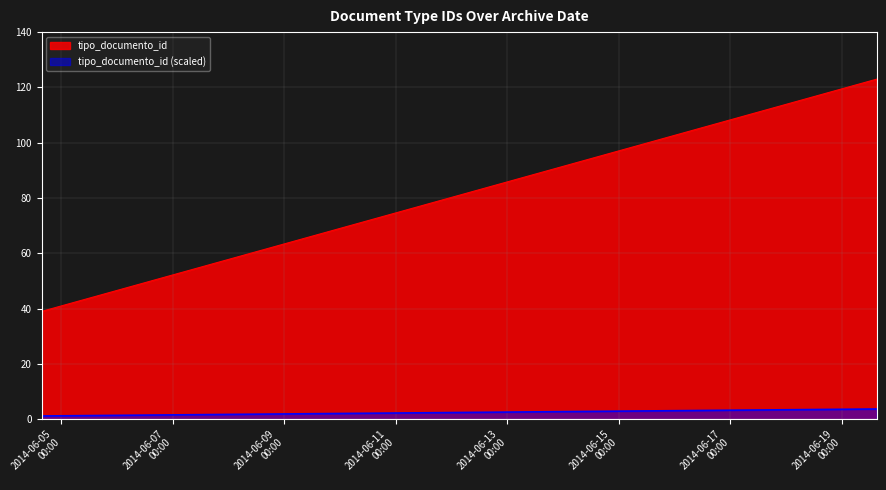

Which category has the lowest value across all series?

2014-06-04 15:39:30